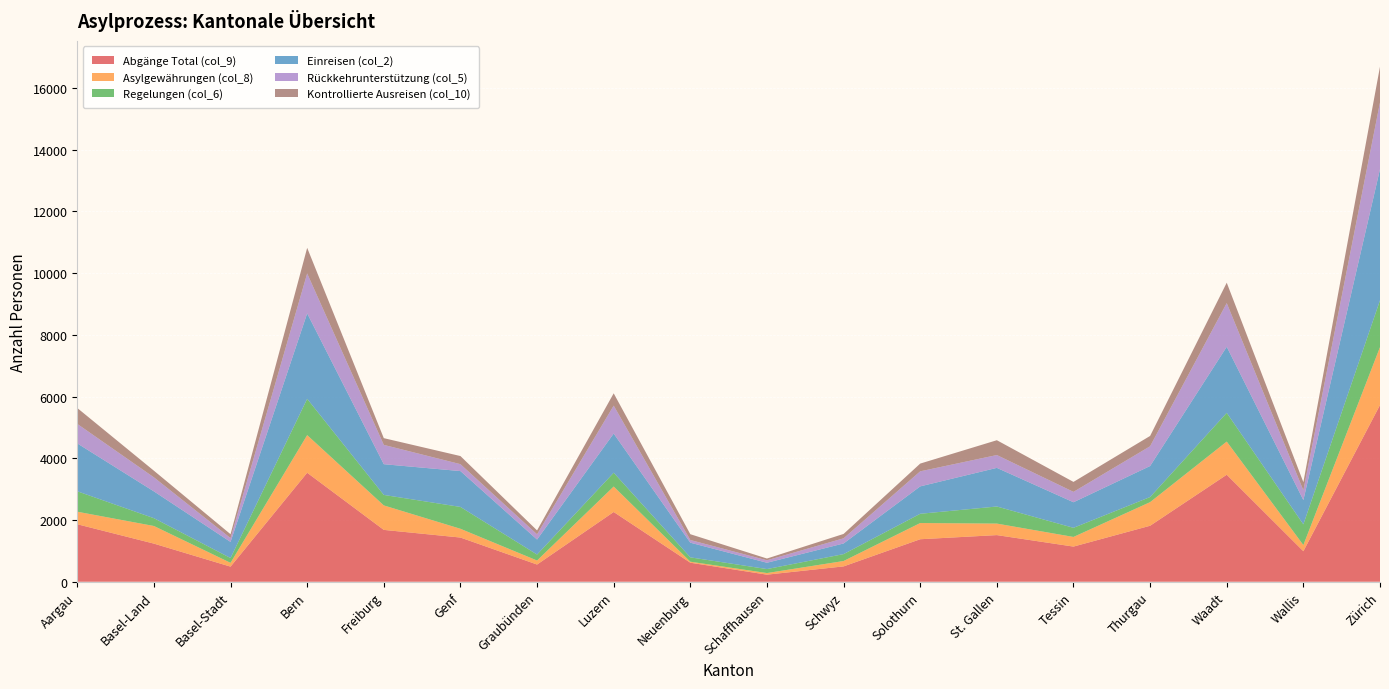

Reading left to right, extract all data points from this chart.

Abgänge Total (col_9): Aargau=1864	Basel-Land=1236	Basel-Stadt=490	Bern=3533	Freiburg=1681	Genf=1433	Graubünden=558	Luzern=2261	Neuenburg=617	Schaffhausen=230	Schwyz=498	Solothurn=1378	St. Gallen=1512	Tessin=1140	Thurgau=1815	Waadt=3469	Wallis=990	Zürich=5727
Asylgewährungen (col_8): Aargau=406	Basel-Land=571	Basel-Stadt=123	Bern=1219	Freiburg=793	Genf=284	Graubünden=130	Luzern=825	Neuenburg=33	Schaffhausen=52	Schwyz=174	Solothurn=525	St. Gallen=373	Tessin=312	Thurgau=765	Waadt=1074	Wallis=199	Zürich=1876
Regelungen (col_6): Aargau=662	Basel-Land=253	Basel-Stadt=156	Bern=1177	Freiburg=340	Genf=708	Graubünden=194	Luzern=448	Neuenburg=141	Schaffhausen=129	Schwyz=224	Solothurn=300	St. Gallen=554	Tessin=296	Thurgau=166	Waadt=931	Wallis=672	Zürich=1518
Einreisen (col_2): Aargau=1552	Basel-Land=869	Basel-Stadt=522	Bern=2769	Freiburg=996	Genf=1162	Graubünden=486	Luzern=1269	Neuenburg=475	Schaffhausen=205	Schwyz=345	Solothurn=888	St. Gallen=1252	Tessin=829	Thurgau=1005	Waadt=2141	Wallis=787	Zürich=4249
Rückkehrunterstützung (col_5): Aargau=632	Basel-Land=455	Basel-Stadt=124	Bern=1293	Freiburg=626	Genf=224	Graubünden=170	Luzern=905	Neuenburg=87	Schaffhausen=80	Schwyz=167	Solothurn=488	St. Gallen=416	Tessin=336	Thurgau=641	Waadt=1416	Wallis=315	Zürich=2165
Kontrollierte Ausreisen (col_10): Aargau=515	Basel-Land=215	Basel-Stadt=126	Bern=831	Freiburg=218	Genf=263	Graubünden=126	Luzern=399	Neuenburg=188	Schaffhausen=57	Schwyz=142	Solothurn=251	St. Gallen=480	Tessin=323	Thurgau=334	Waadt=661	Wallis=264	Zürich=1159